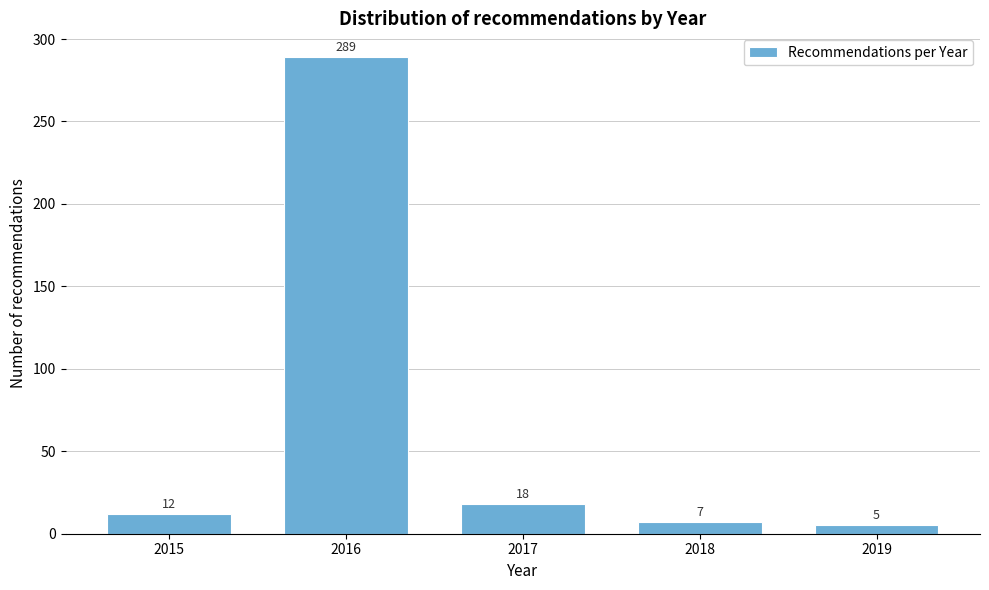

Reading left to right, extract all data points from this chart.

2015=12	2016=289	2017=18	2018=7	2019=5